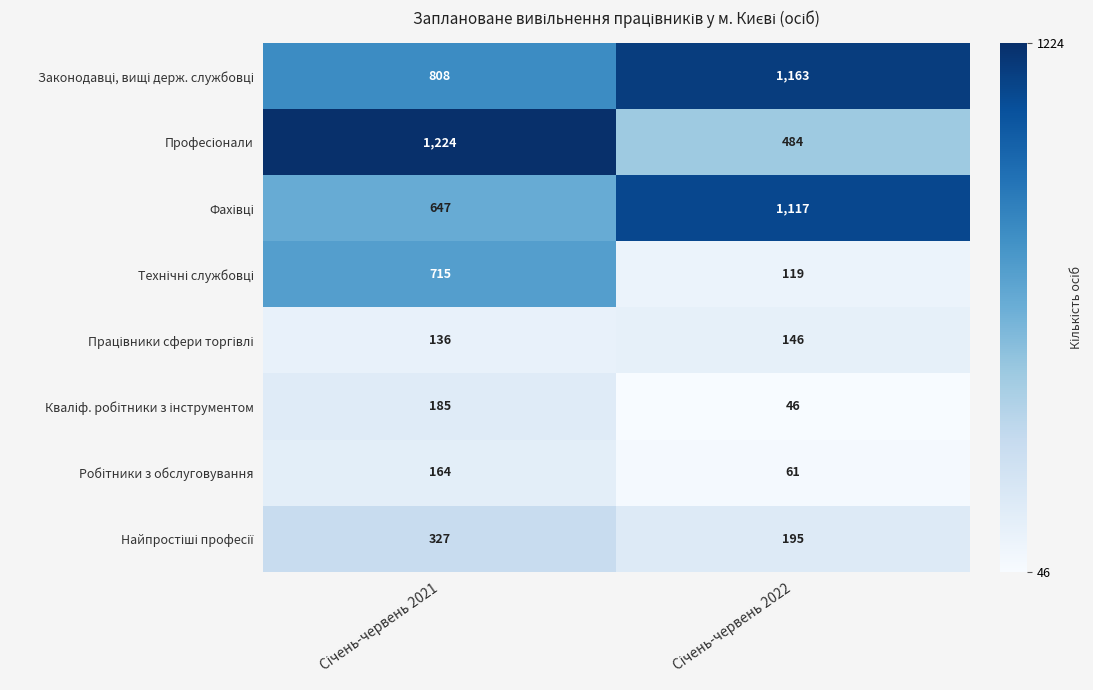

What is the smallest value displayed?

46